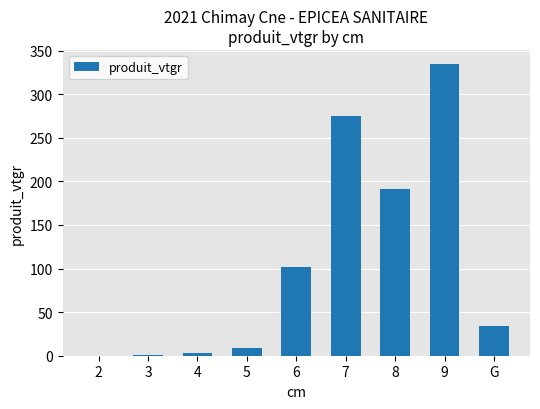

At which label does the data first exceed 33?

6